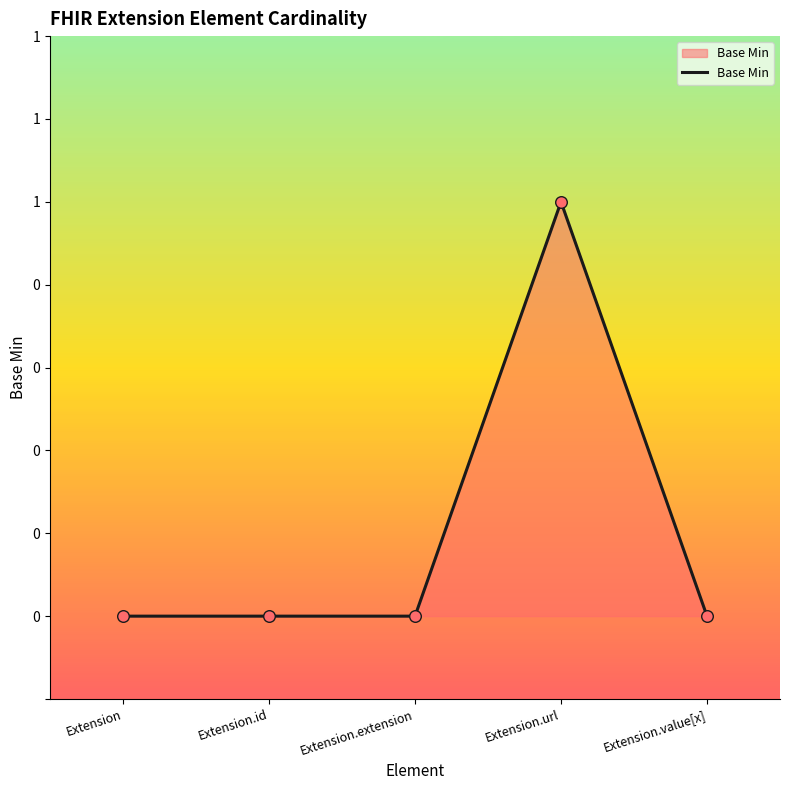

What is the change in value from Extension to Extension.url?

+1